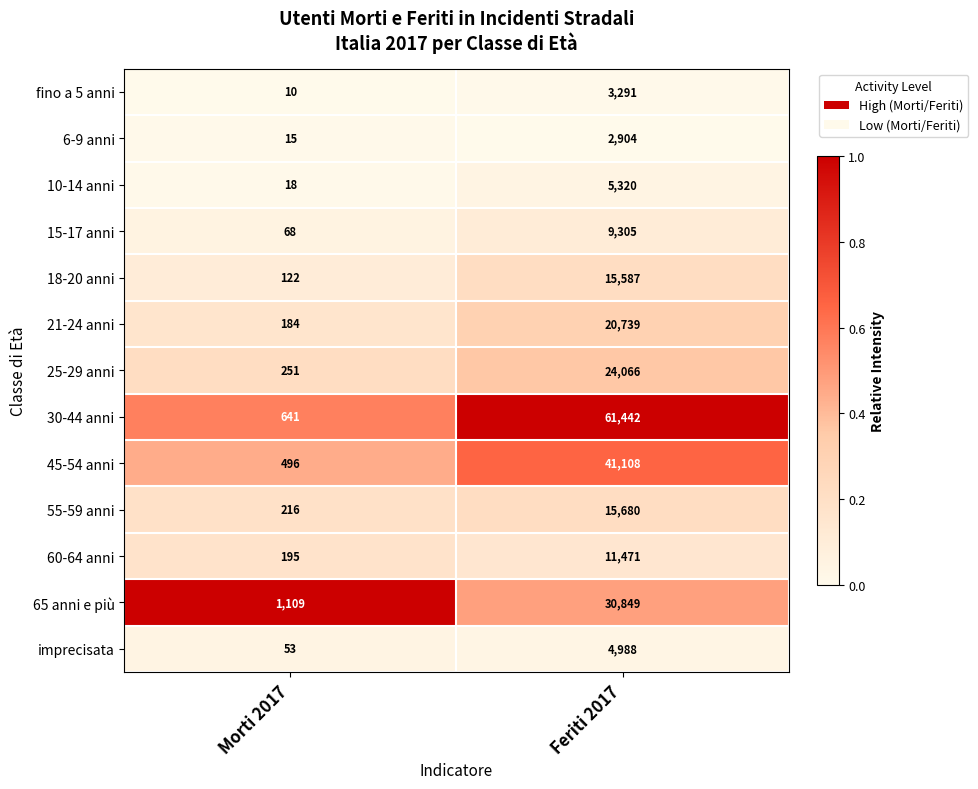

How many data points in 30-44 anni are less than 61442?

1